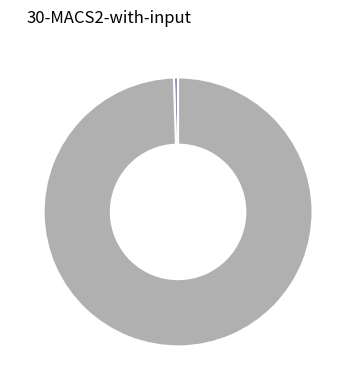

Count the number of slices in the pie.

2